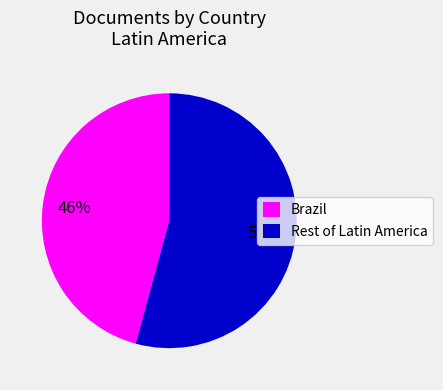

Do Rest of Latin America and Brazil together represent more than half of the pie?

Yes